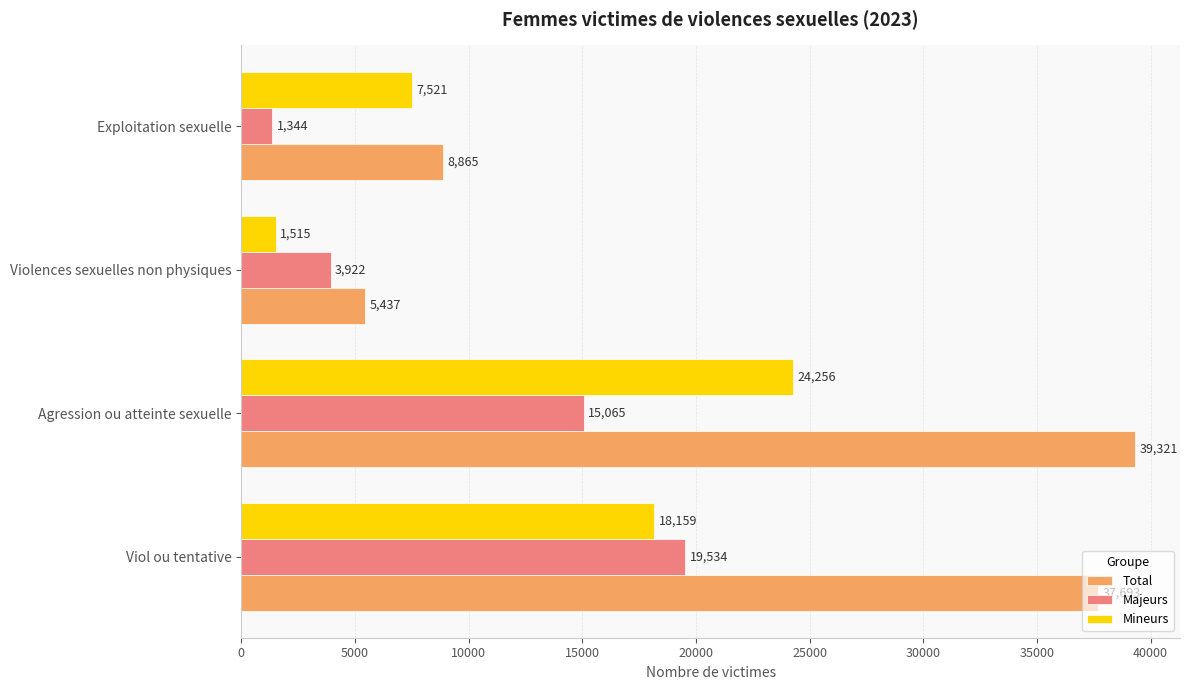

Is the value of Majeurs at Violences sexuelles non physiques greater than the value of Mineurs at Violences sexuelles non physiques?

Yes